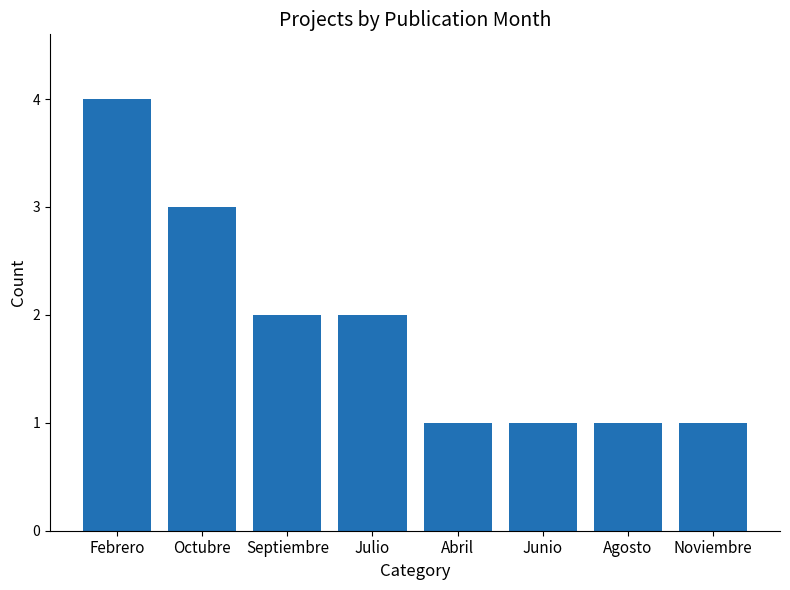

Count the values in the range 1 to 3.

7